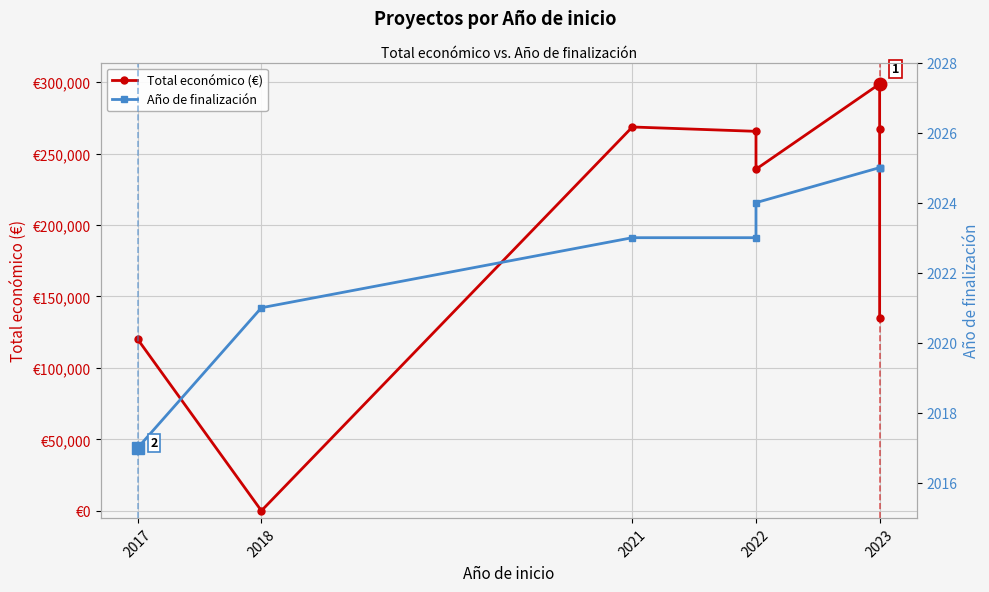

The value of Año de finalización at 2023 is 2025. True or false?

True